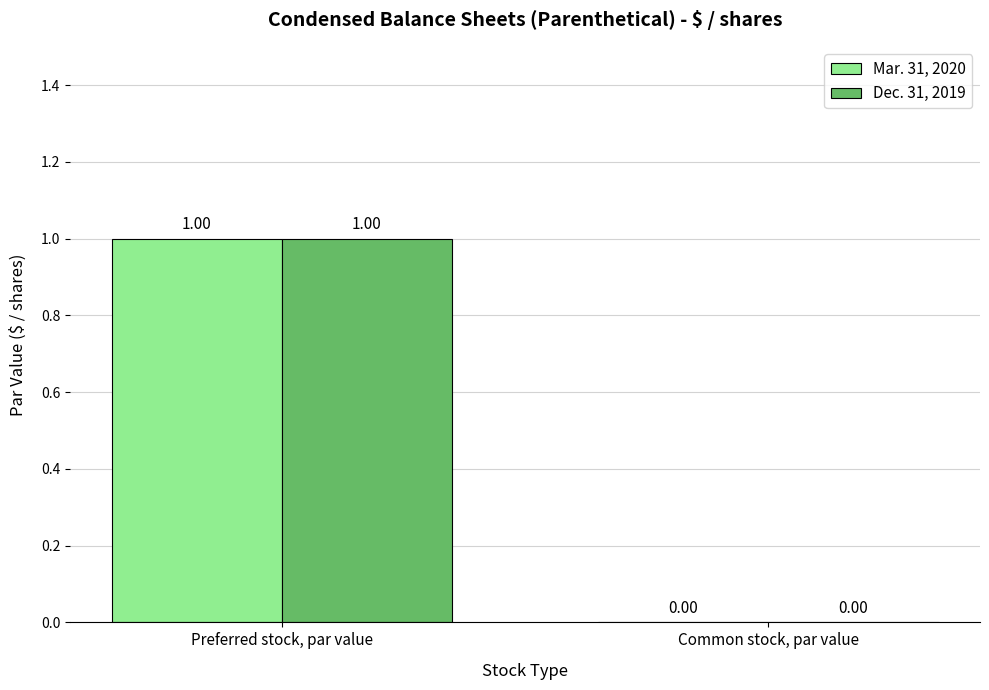

Is the value of Dec. 31, 2019 at Preferred stock, par value greater than the value of Mar. 31, 2020 at Common stock, par value?

Yes